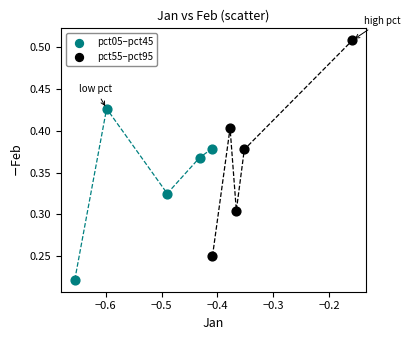

Which series reaches the maximum Y coordinate?

pct55–pct95